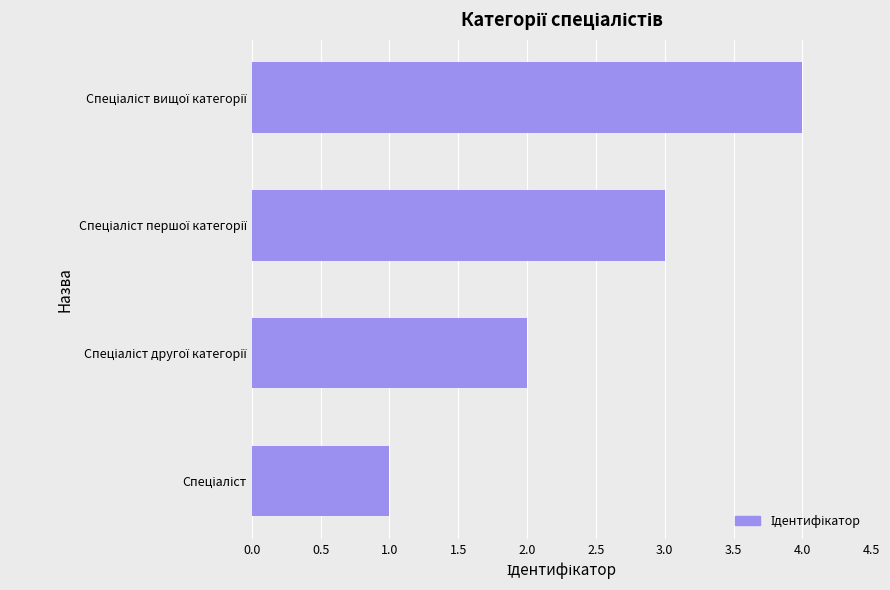

Are the bars horizontal?

Yes